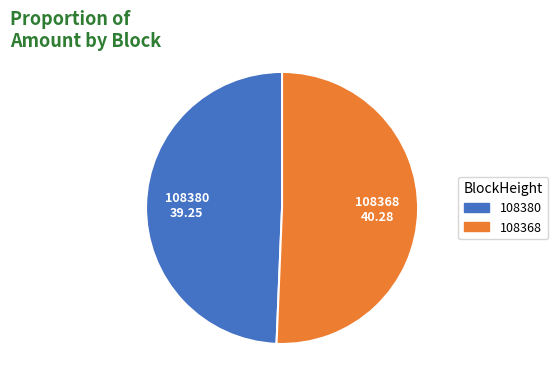

Between 108380 and 108368, which is larger?

108368